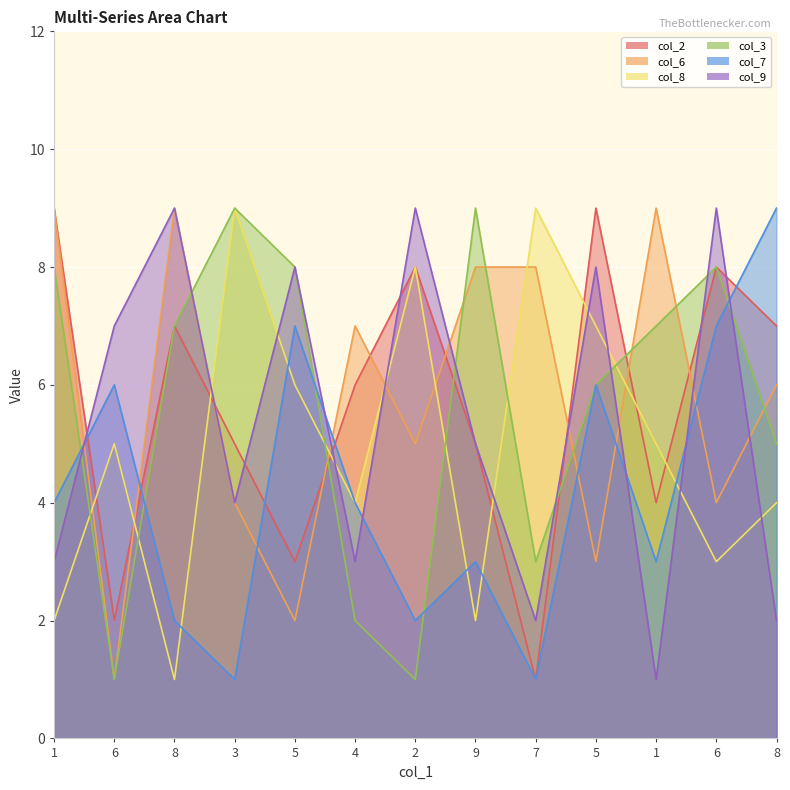

True or false: col_8 has more than 2 interior local peaks.

True